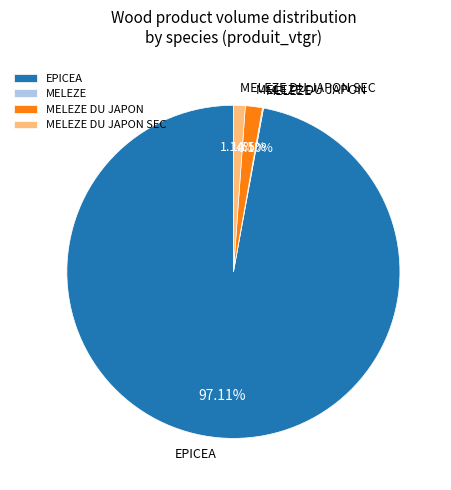

Is there any slice that represents more than half of the pie?

Yes